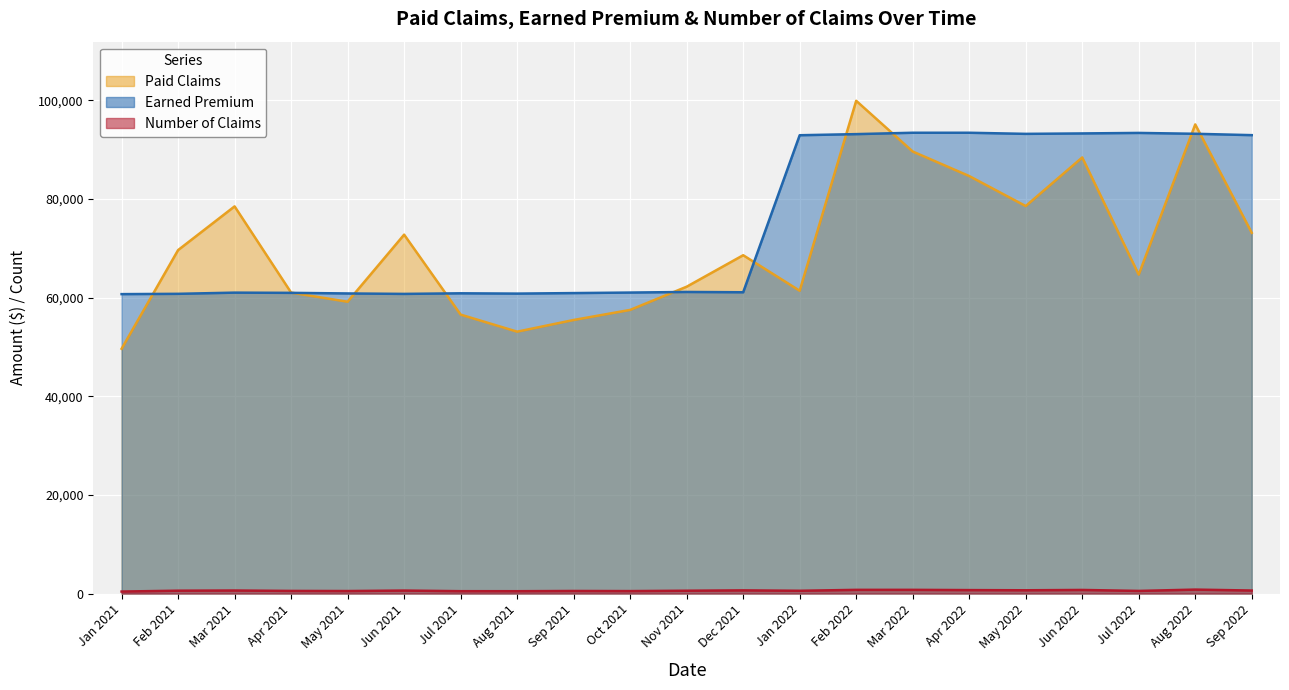

Which series has the largest total across all categories?

Earned Premium